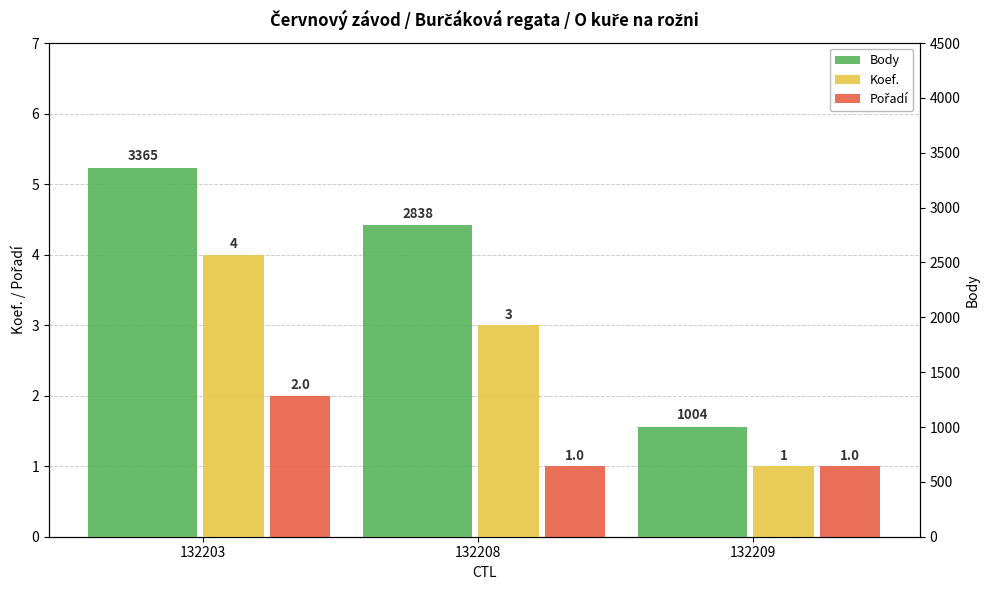

Which has a higher value, 132203 or 132208?

132203